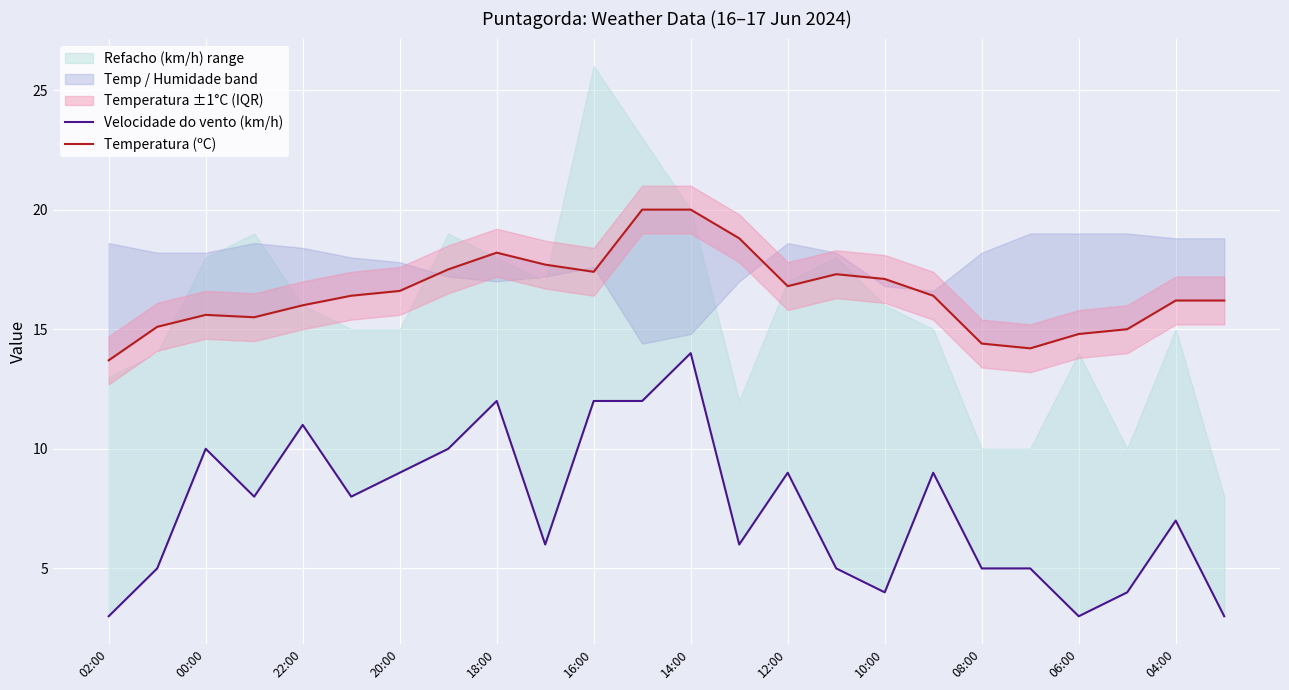

Does the chart display data point markers on the line(s)?

No